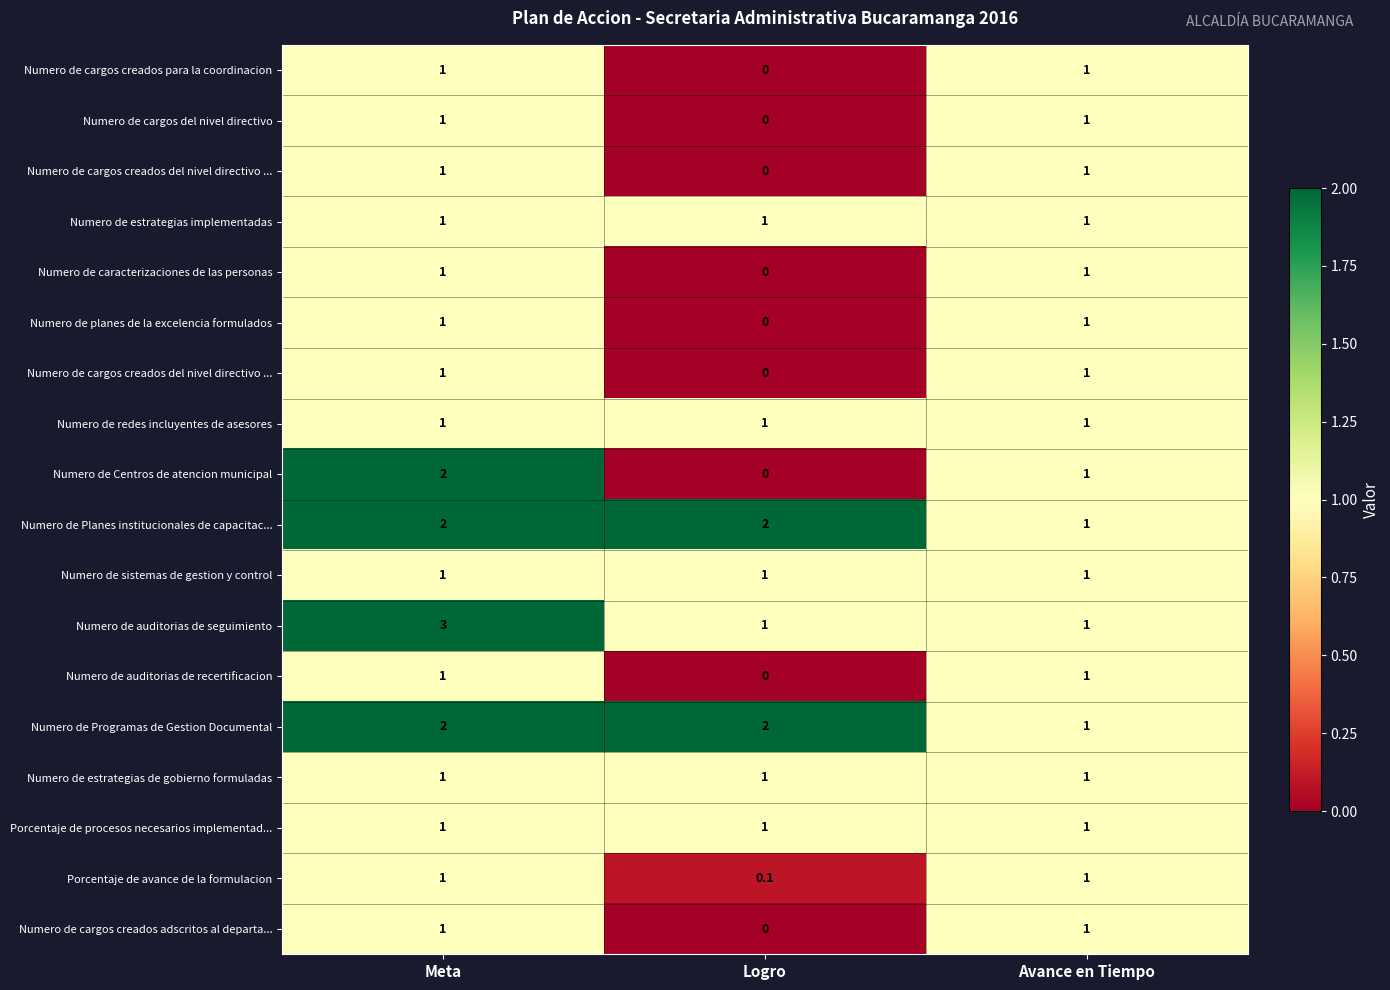

What is the greatest value displayed?

3.0